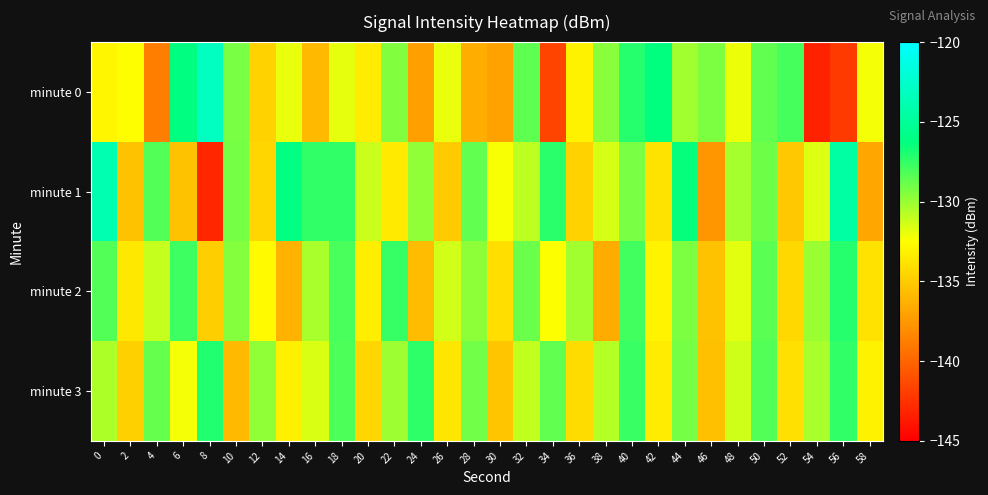

What is the smallest value displayed?

-143.3